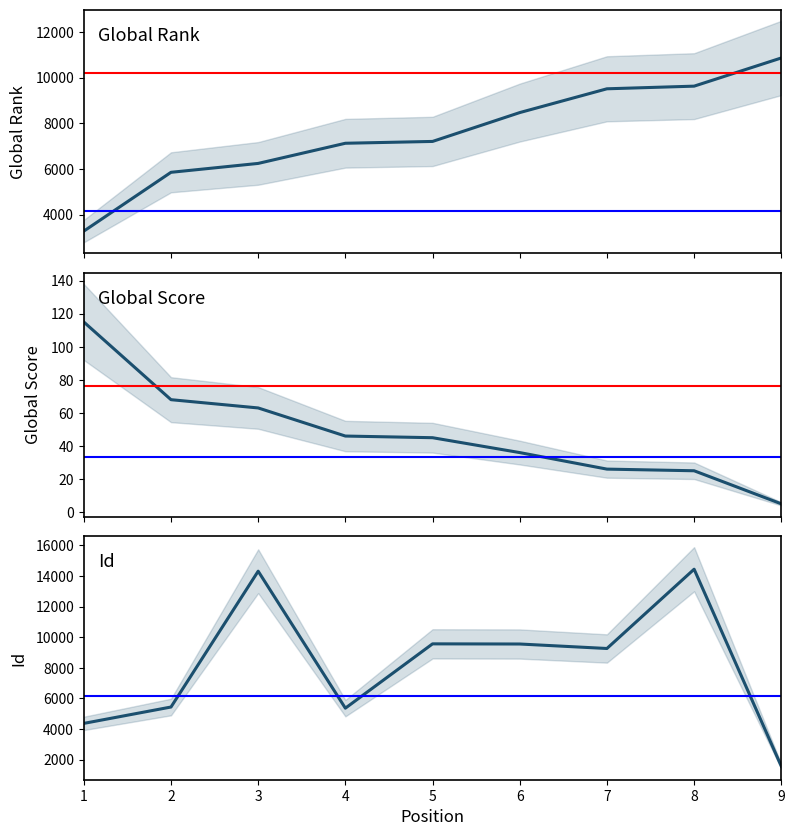

Reading right to left, transcribe all the data shown in this chart.

Global Rank: 9=10864	8=9628	7=9512	6=8469	5=7204	4=7124	3=6240	2=5850	1=3271
Global Score: 9=5	8=25	7=26	6=36	5=45	4=46	3=63	2=68	1=115
Id: 9=1560	8=14443	7=9260	6=9553	5=9563	4=5358	3=14314	2=5433	1=4363